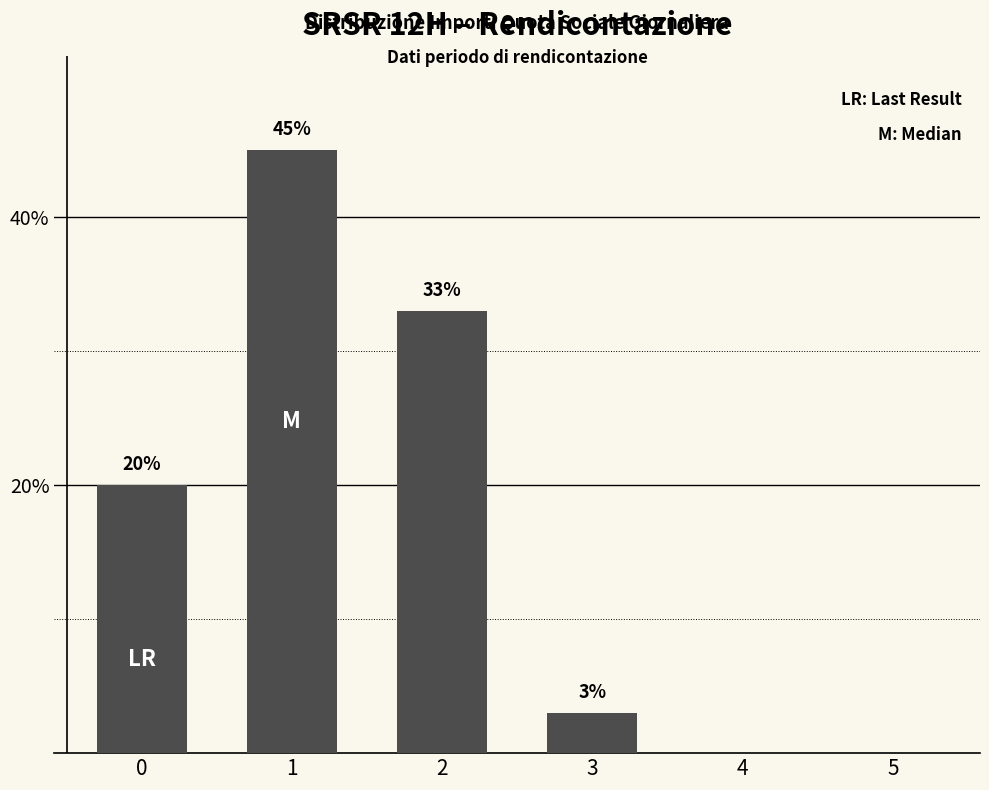

What is the sum of the values at 1 and 0?

65